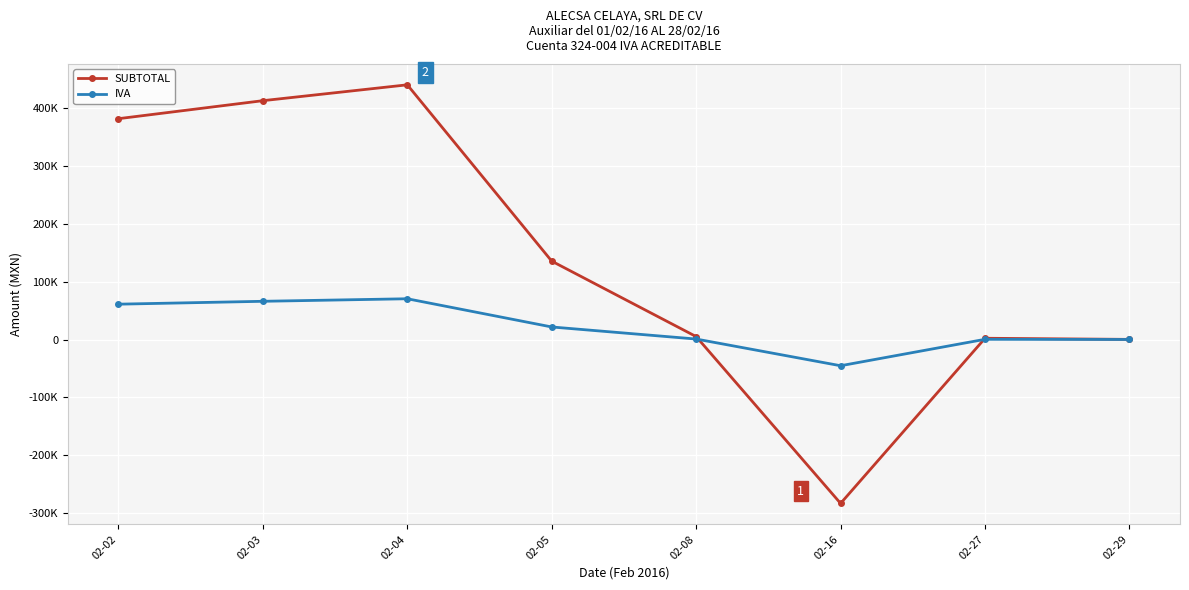

At which label is SUBTOTAL closest to 78335?

02-05